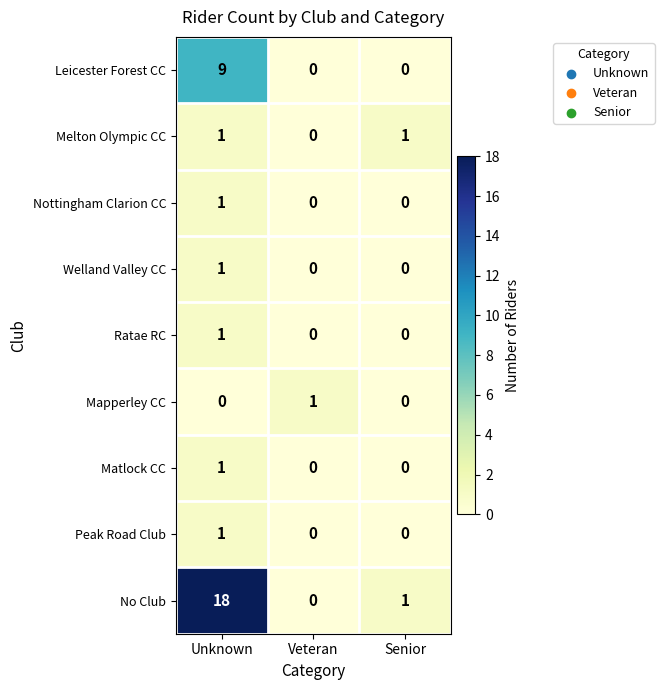

What is the sum of all Leicester Forest CC values?

9